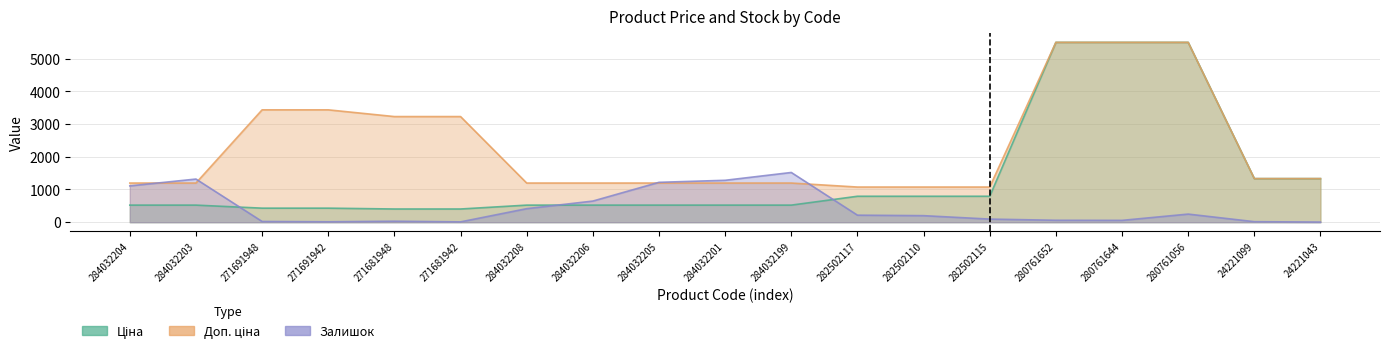

Is the value of Залишок at 24221099 greater than the value of Ціна at 280761056?

No